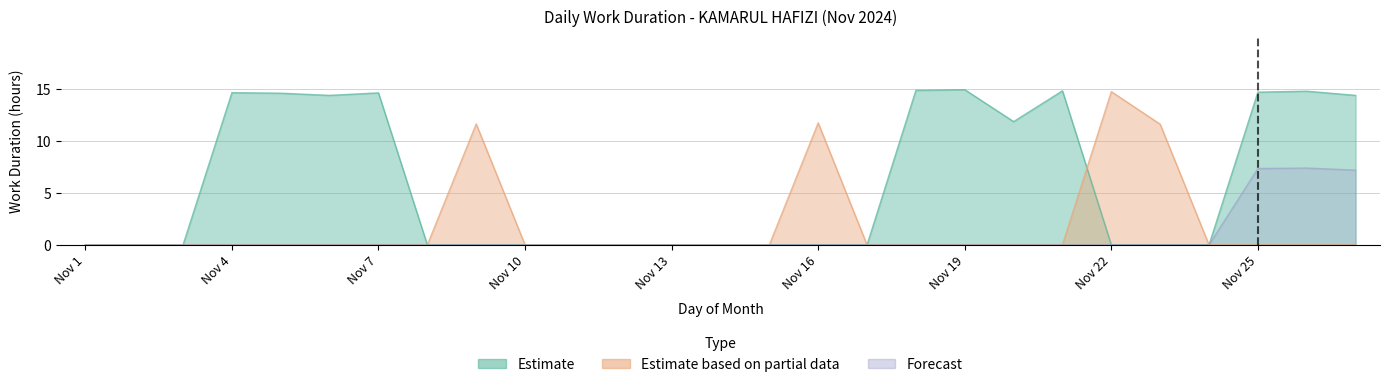

How many values are below 11?

12